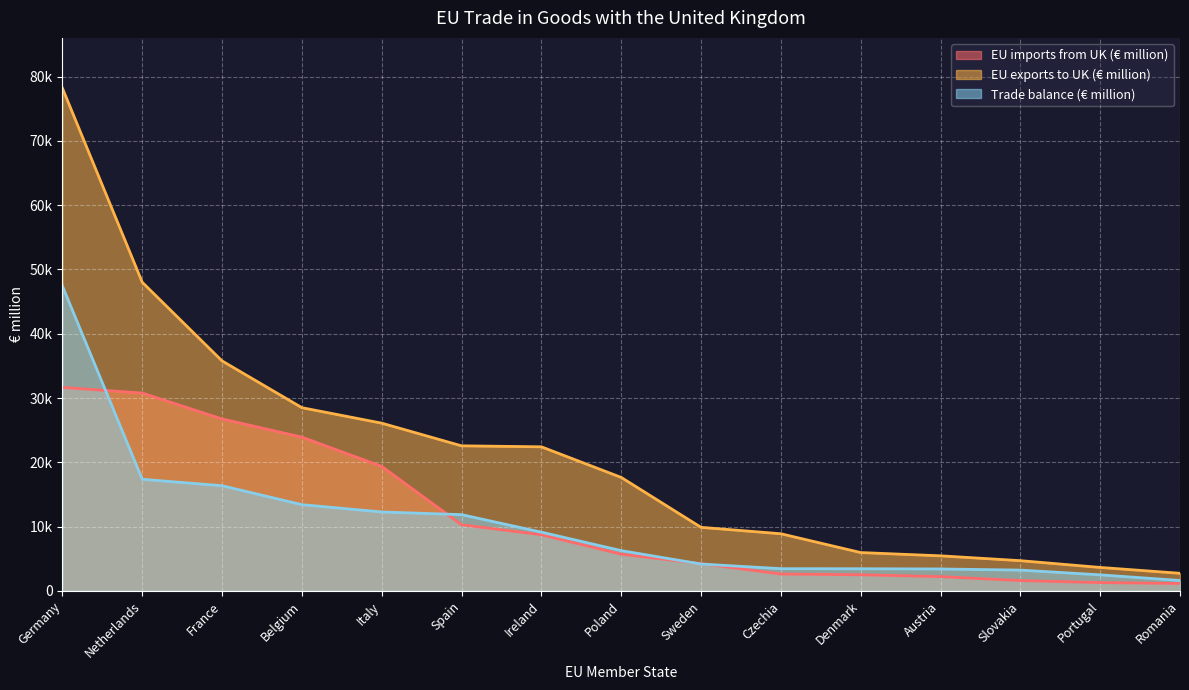

At which label does EU imports from UK (€ million) first exceed 5707?

Germany